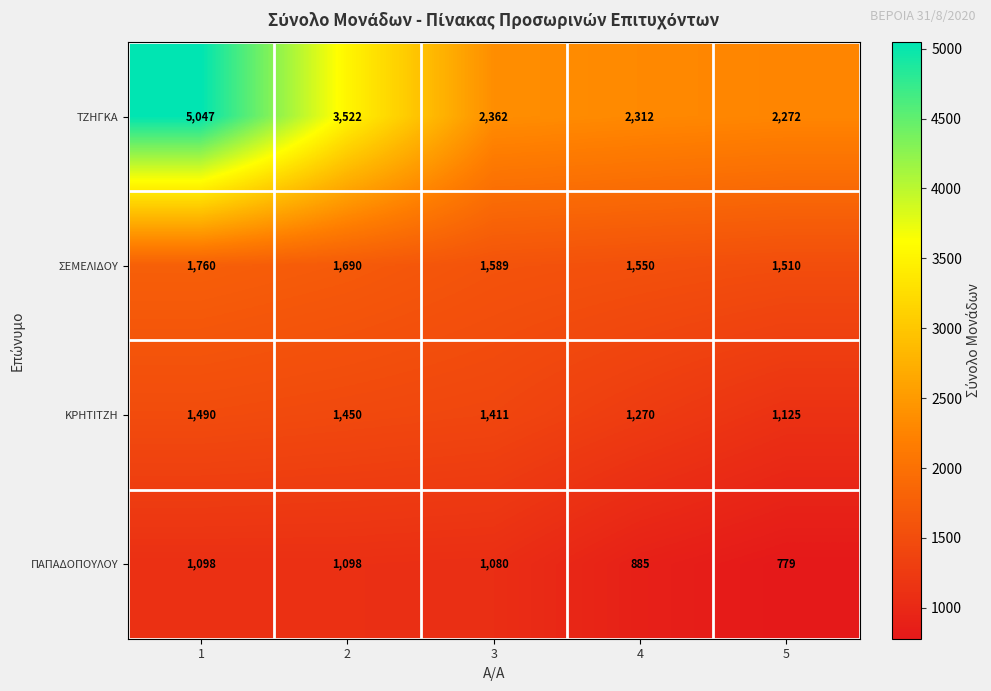

How many series are shown in this chart?

4